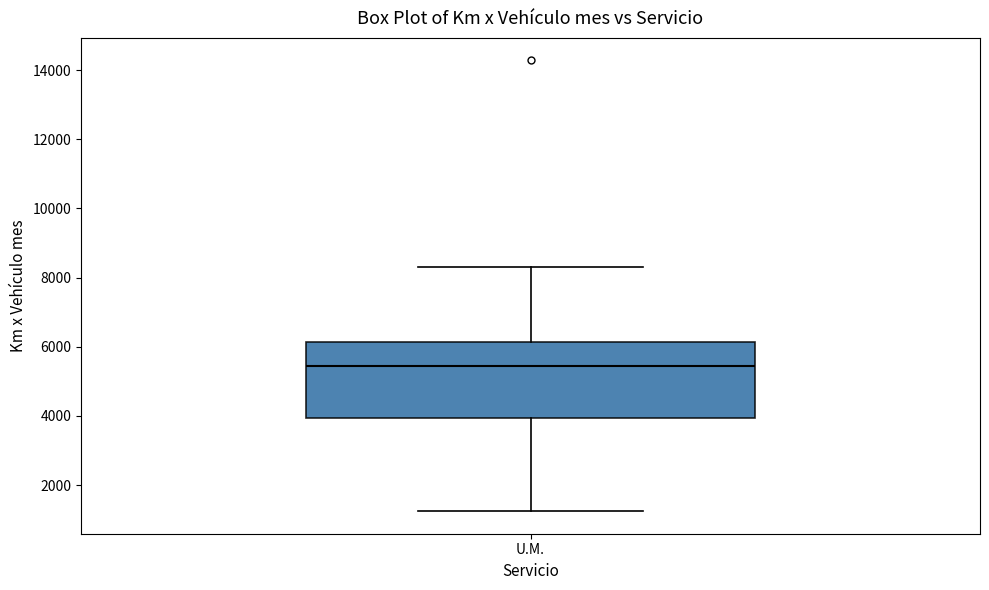

Read this box plot against the y-axis: the position of the median line, the range covered by the box, and the ends of both whiskers. The values are not printed on the chart, so give them approximately, as read against the axis.

median 5400, box 4000 to 6200, whiskers 1200 to 8400